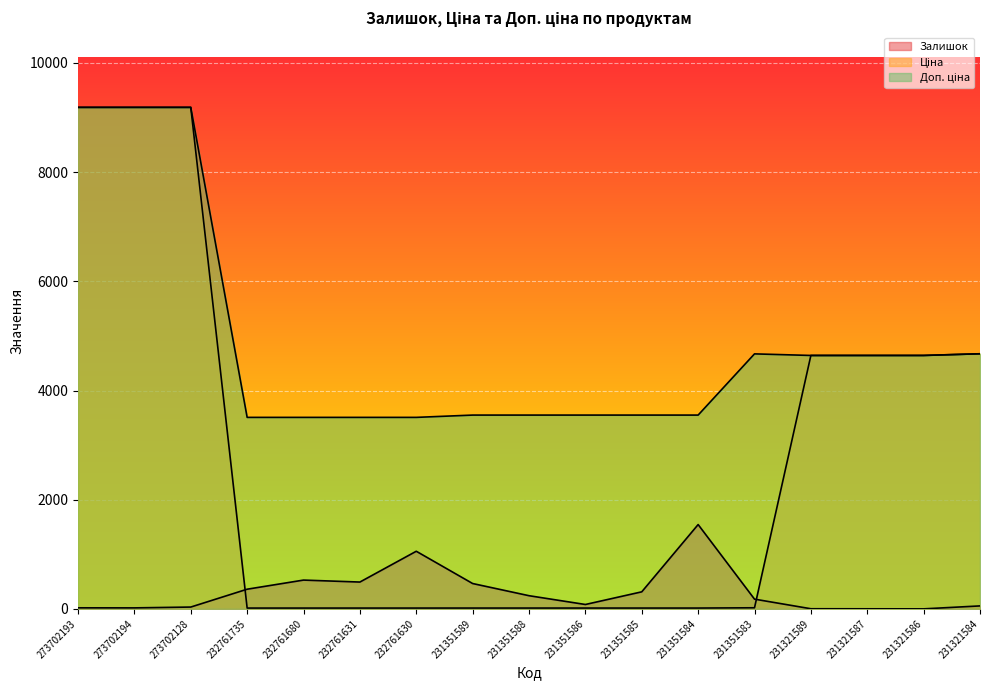

In Залишок, how many points are lower than both neighbors (excluding endpoints)?

4